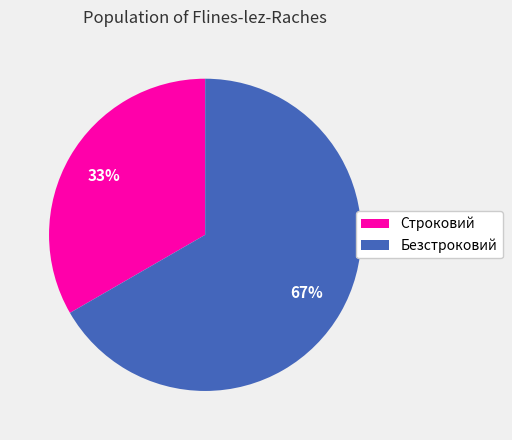

Combined, do Строковий and Безстроковий account for over 50%?

Yes